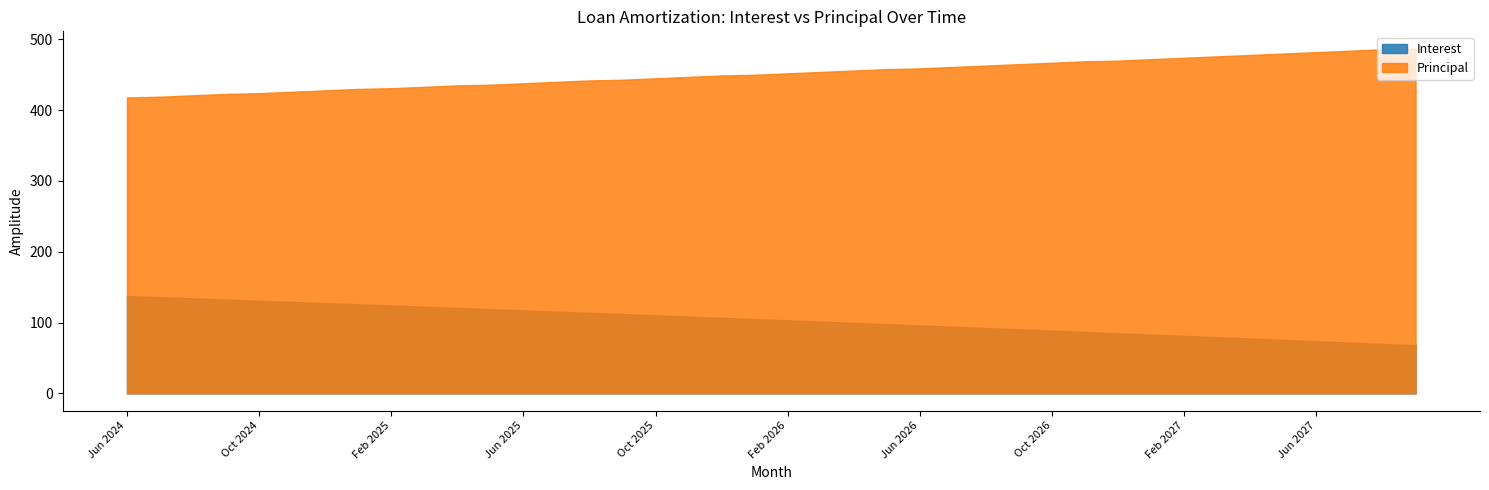

At Jan 2025, list the series in order from smallest to largest.

Interest, Principal